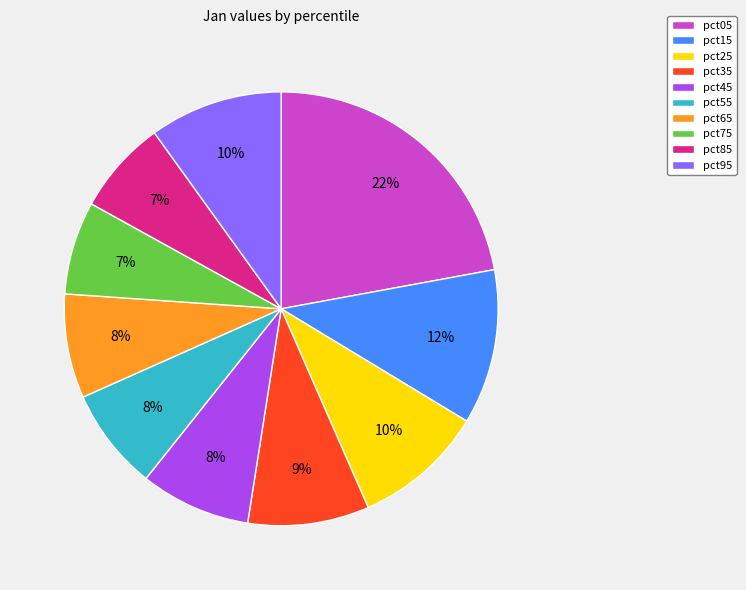

To the nearest percent, what is the average slice percentage?

10%